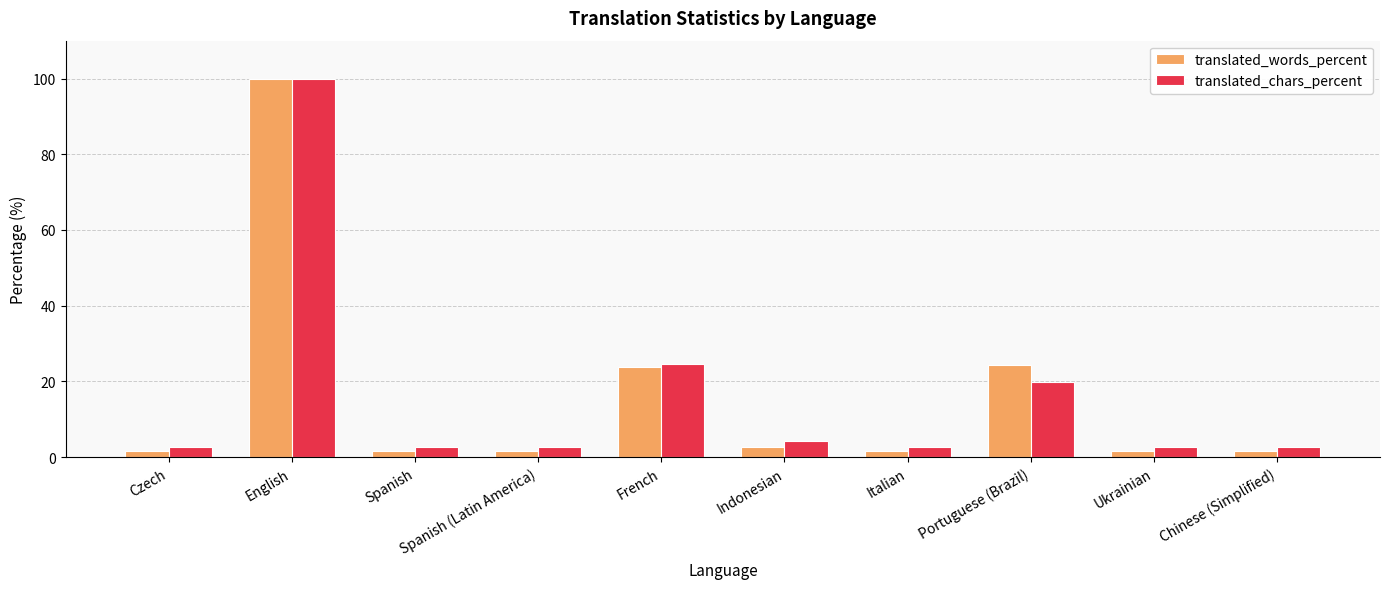

Is the value of translated_chars_percent at Portuguese (Brazil) greater than the value of translated_words_percent at Portuguese (Brazil)?

No